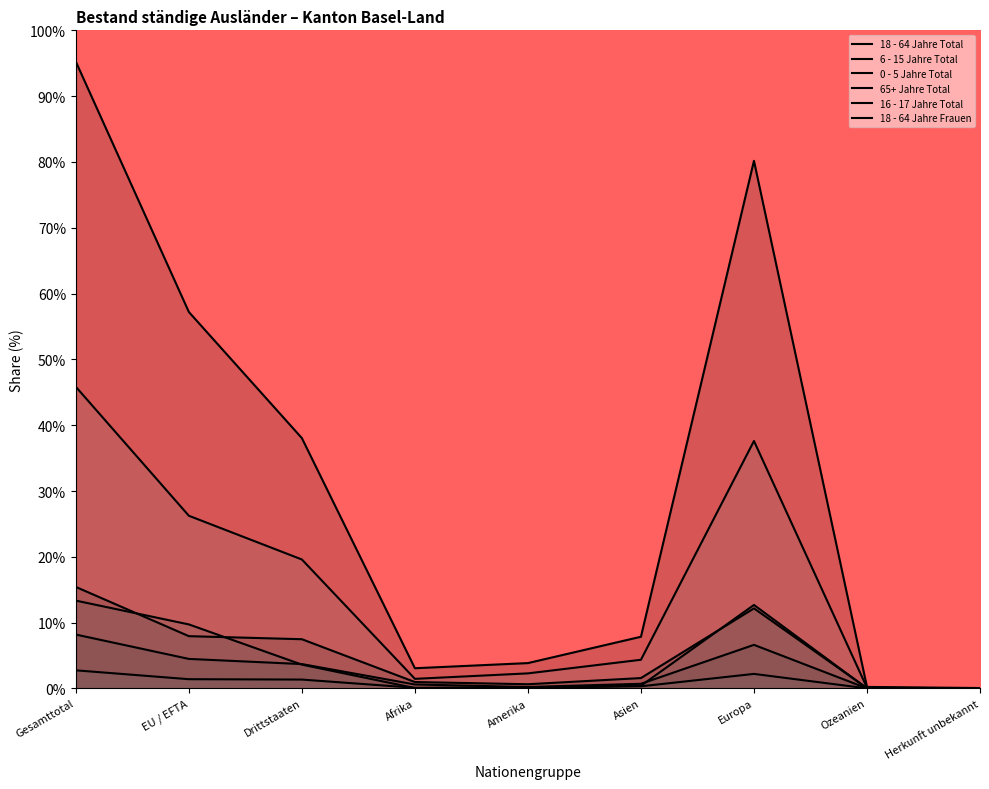

At which category does 18 - 64 Jahre Frauen reach its first local valley?

Afrika